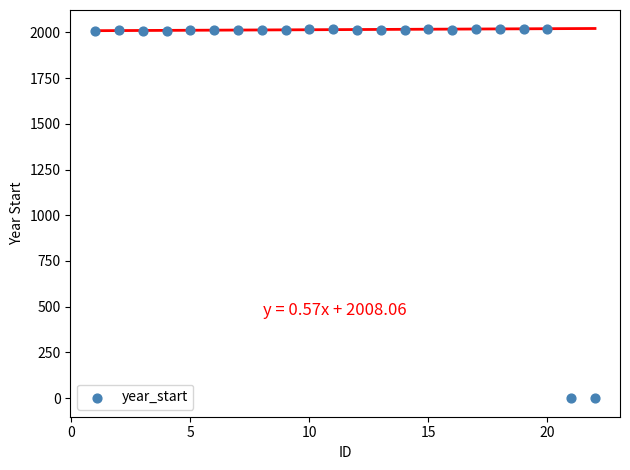

What is the range of X values (max minus min)?

21